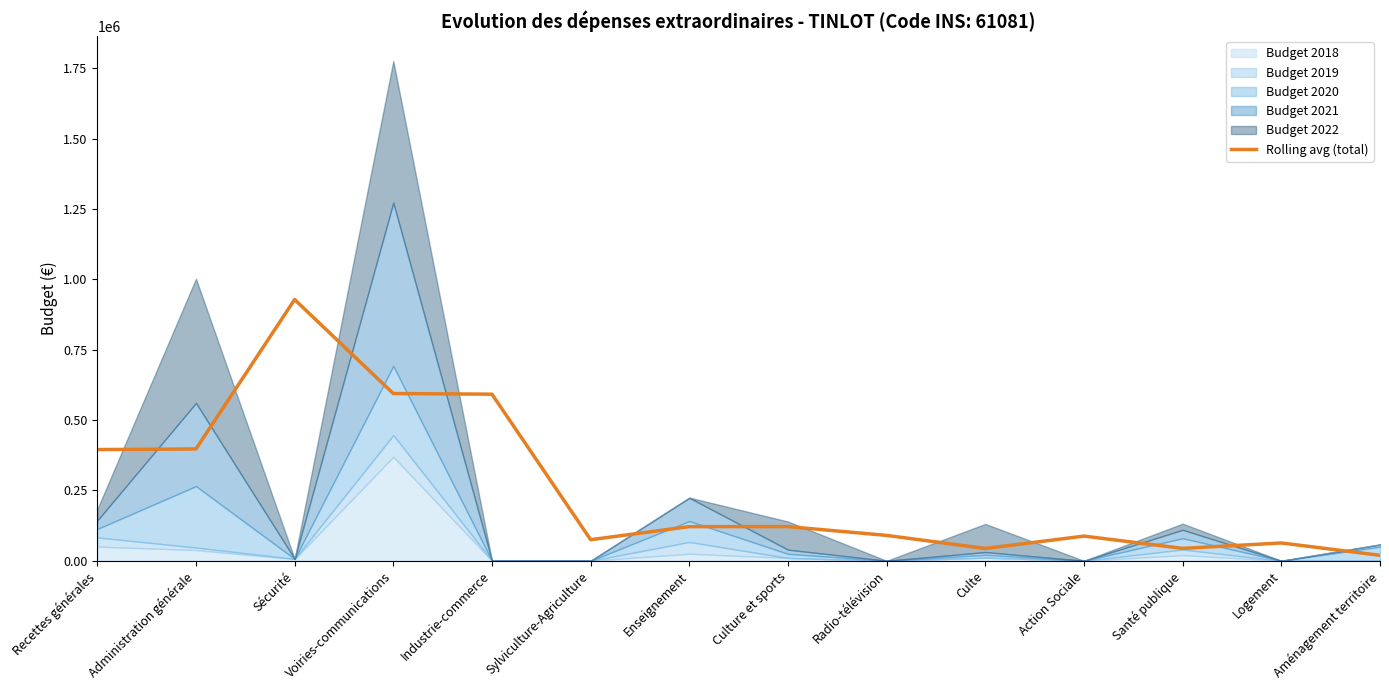

What is the label of the 2nd point from the left?

Administration générale